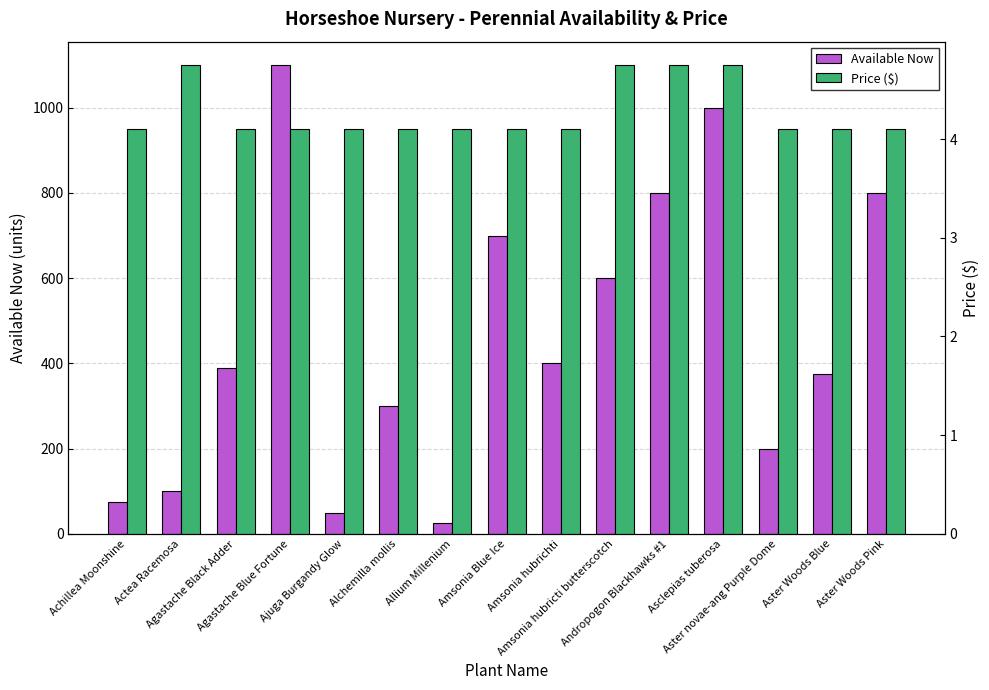

At how many categories does at least one series exceed 483?

6